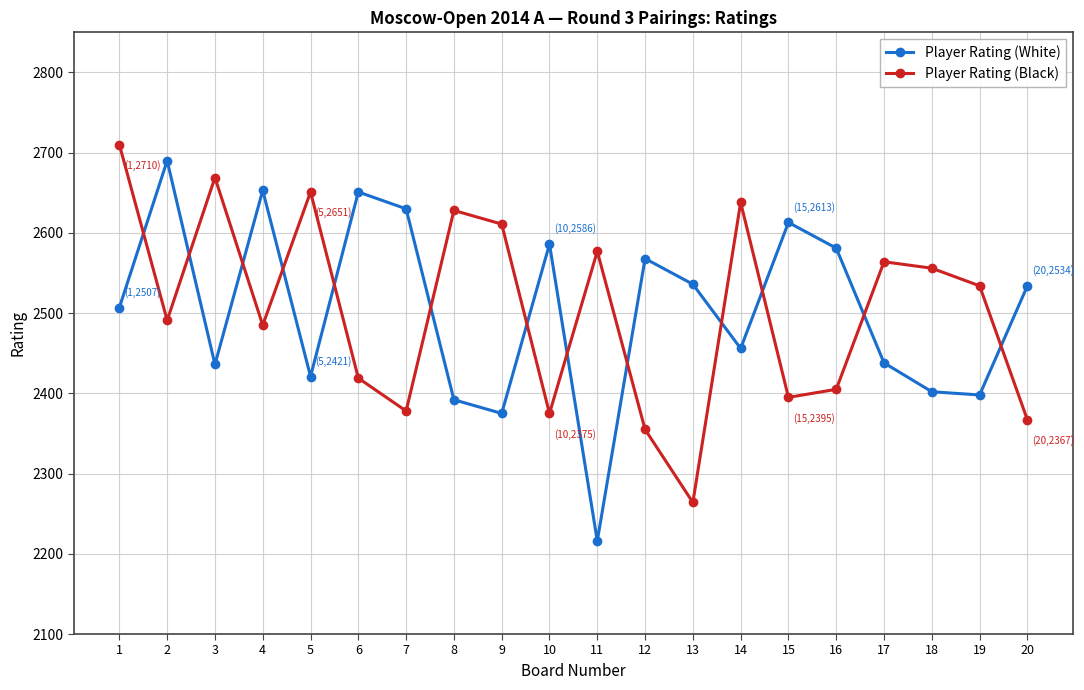

How many values in the Player Rating (White) series are below 2534?

10